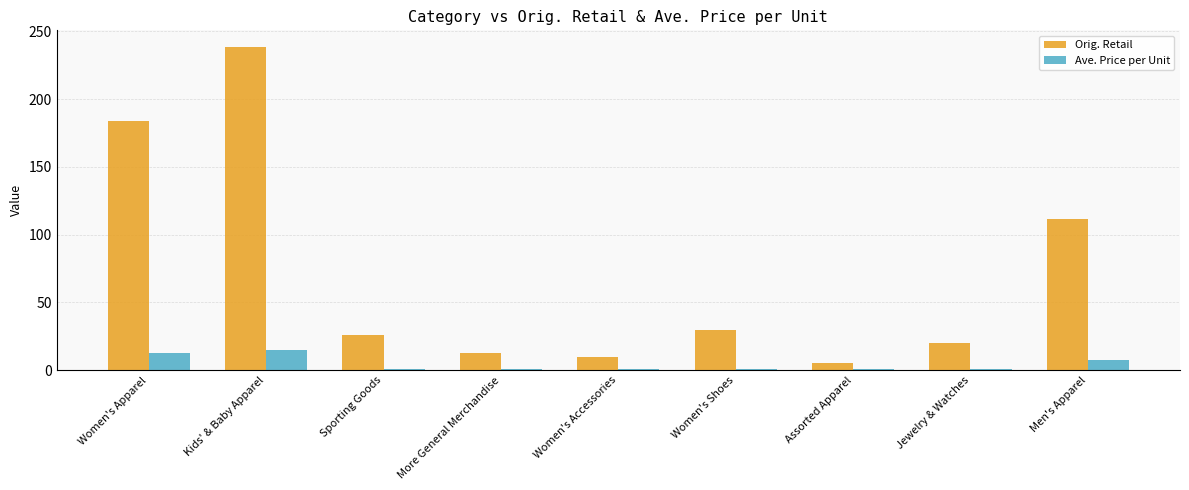

Are the bars horizontal?

No